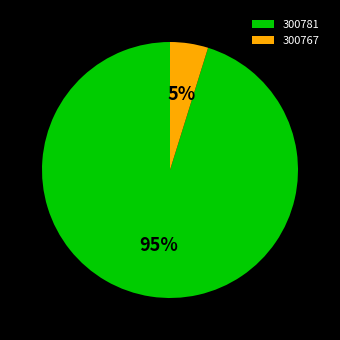

To the nearest percent, what is the difference between the 300781 and 300767 slice percentages?

90%